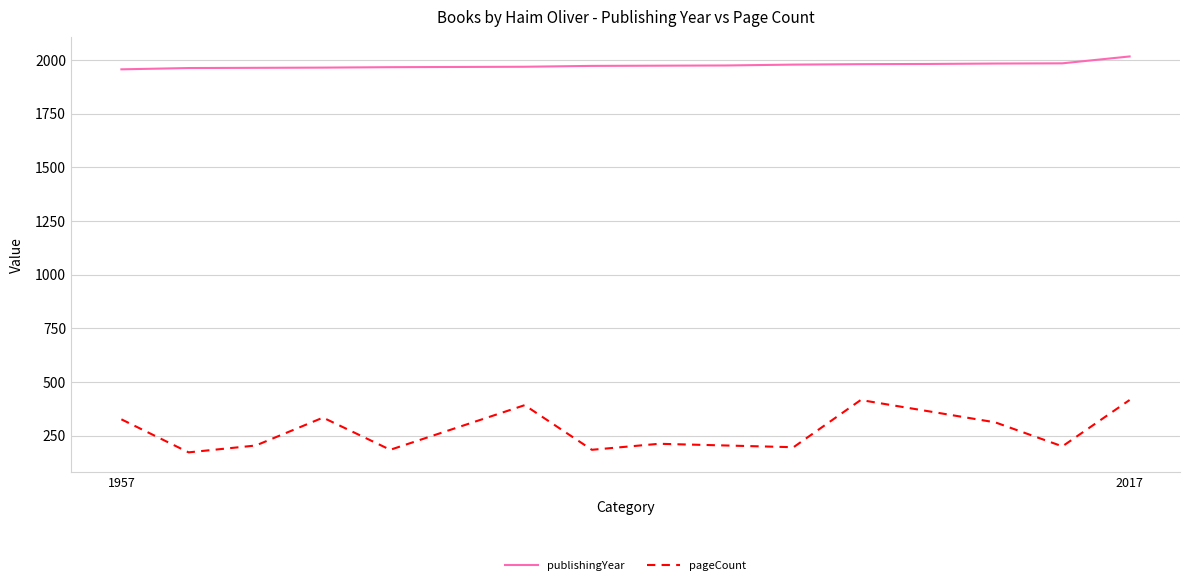

True or false: publishingYear and pageCount cross at least once.

False